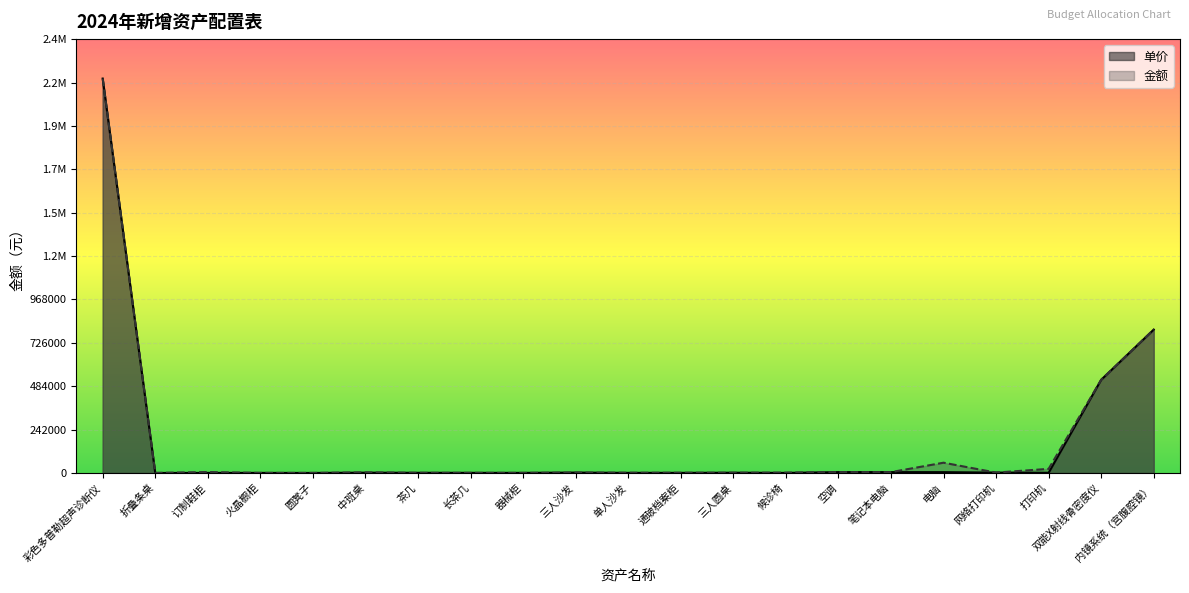

True or false: 金额 and 单价 intersect in this chart.

False